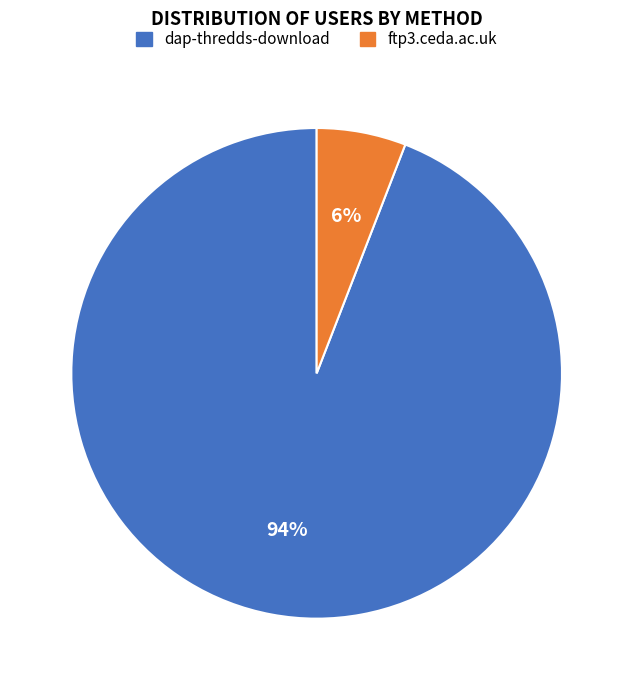

Is it true that dap-thredds-download is 94% of the pie?

True